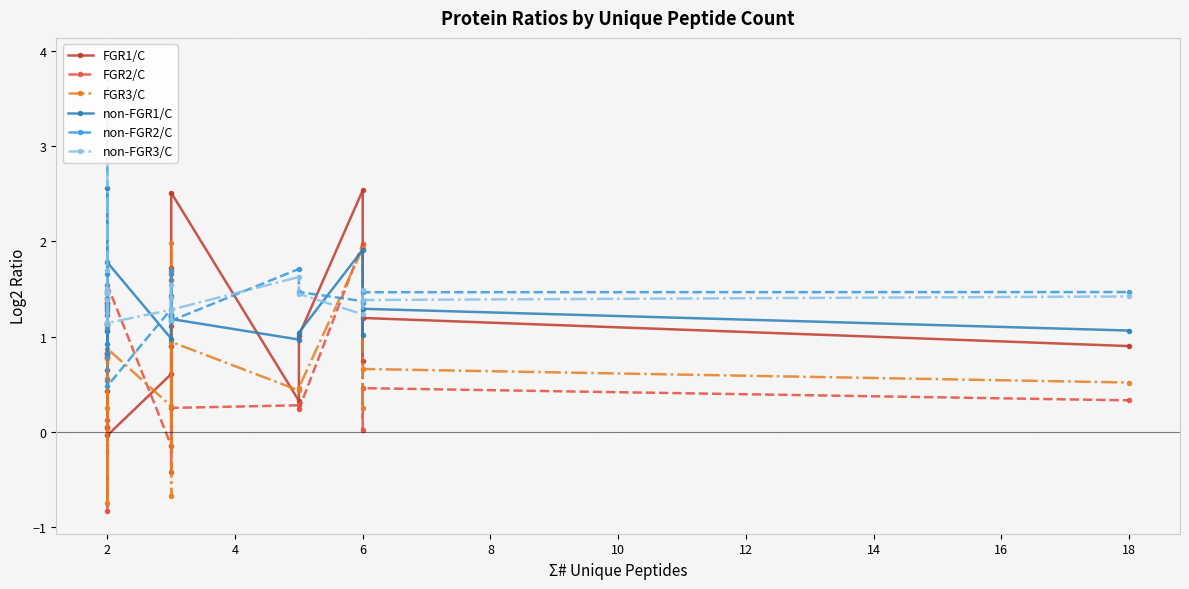

Which series has the widest spread of values?

non-FGR2/C